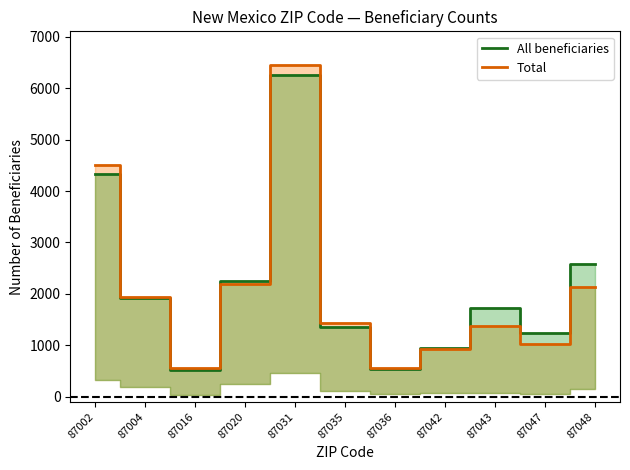

What is the maximum value for All beneficiaries?

6251